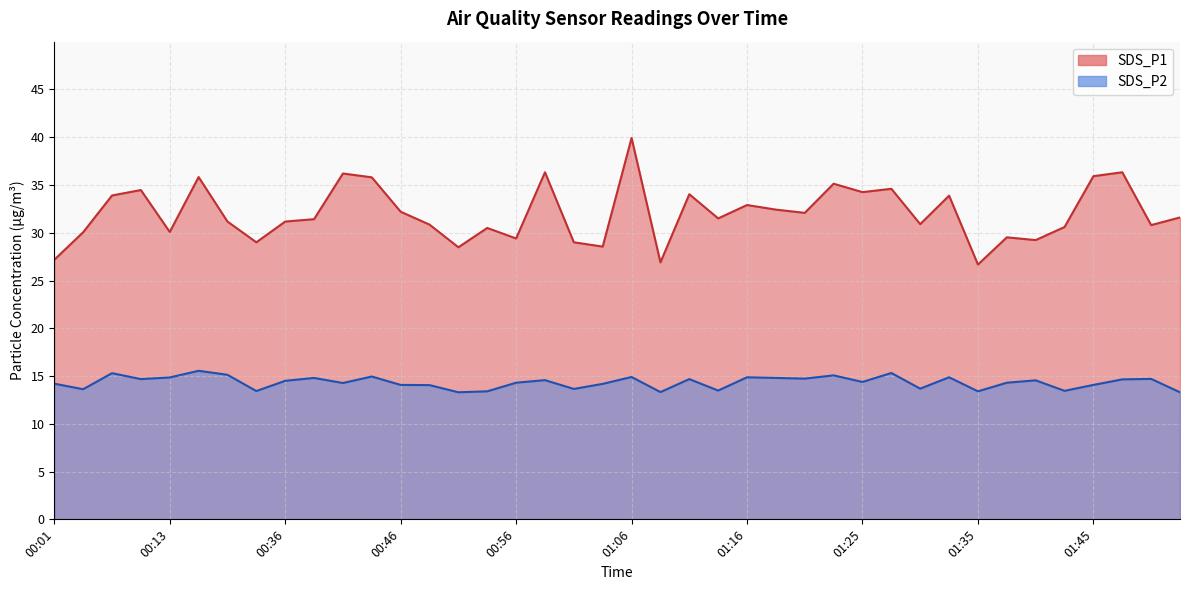

Rank the series by their maximum value, from highest to lowest.

SDS_P1, SDS_P2